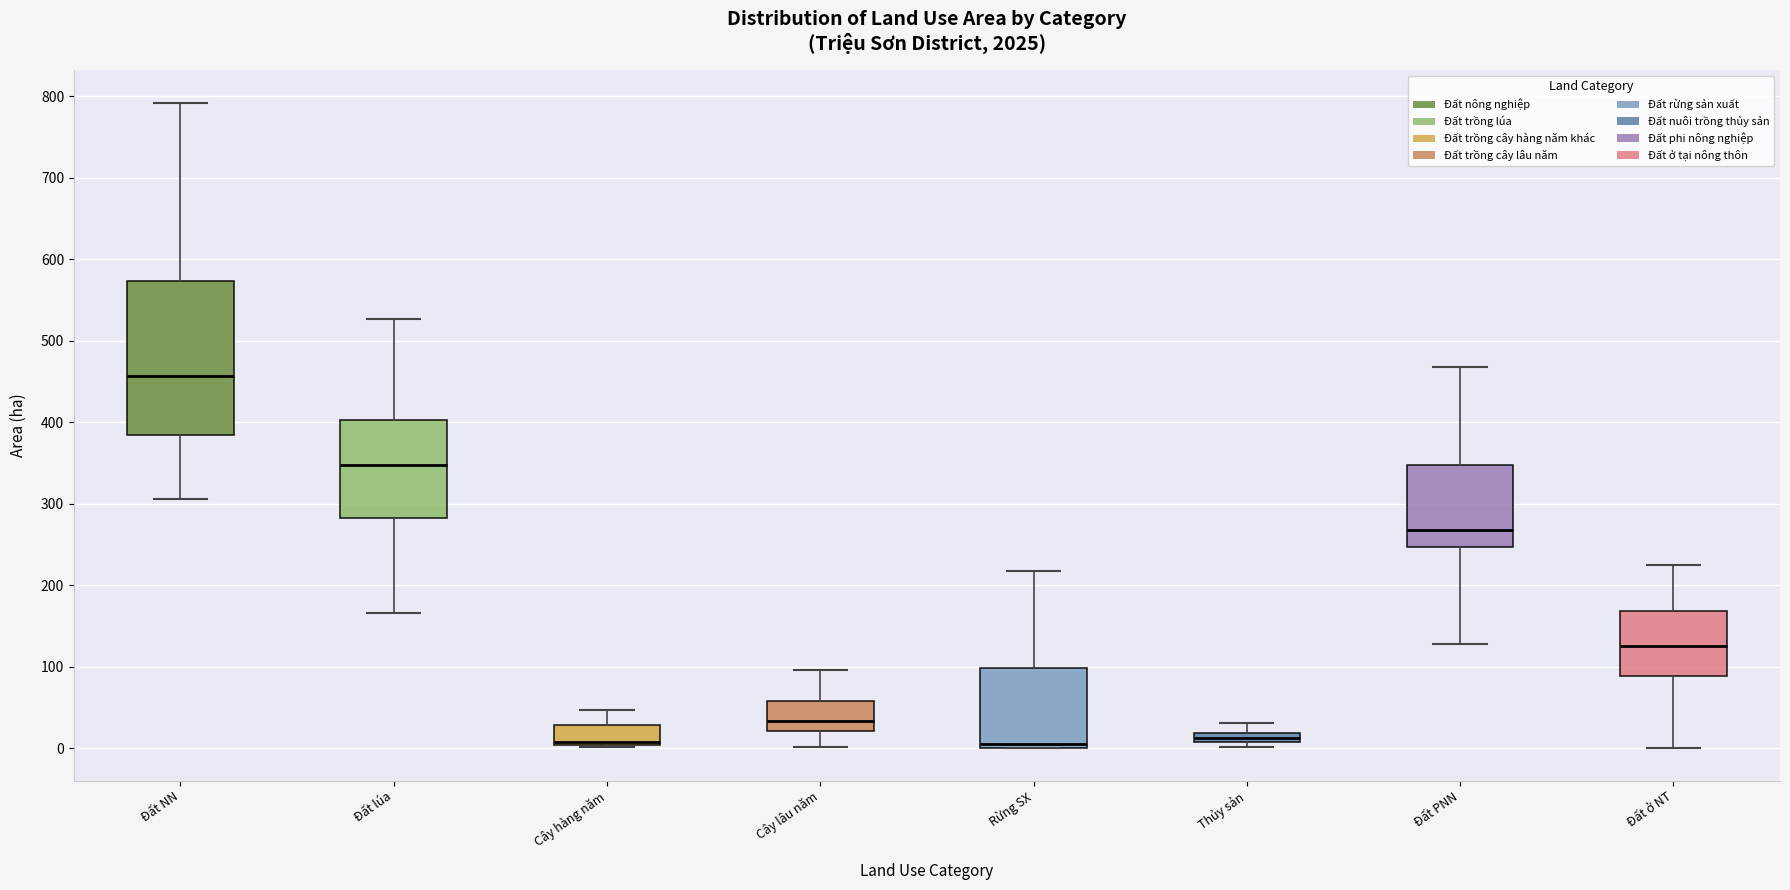

Where is the upper edge of the box for Thủy sản on the y-axis? The values are not printed on the chart, so give them approximately, as read against the axis.

20